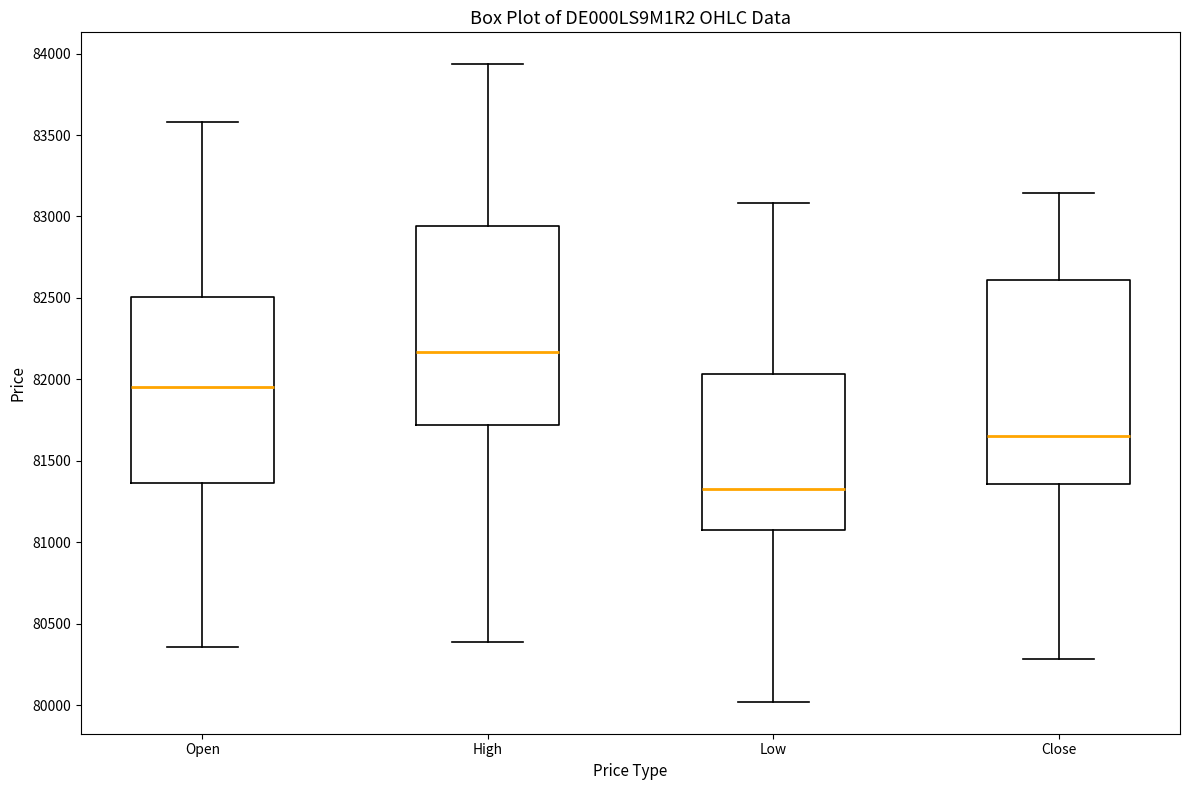

Reading left to right, transcribe this box plot: for each box, give where its median line is, the range the box spans, and where its two whiskers end, as read against the y-axis. The values are not printed on the chart, so give them approximately, as read against the axis.

Open: median 81950, box 81350 to 82500, whiskers 80350 to 83600
High: median 82150, box 81700 to 82950, whiskers 80400 to 83950
Low: median 81350, box 81050 to 82050, whiskers 80000 to 83100
Close: median 81650, box 81350 to 82600, whiskers 80300 to 83150